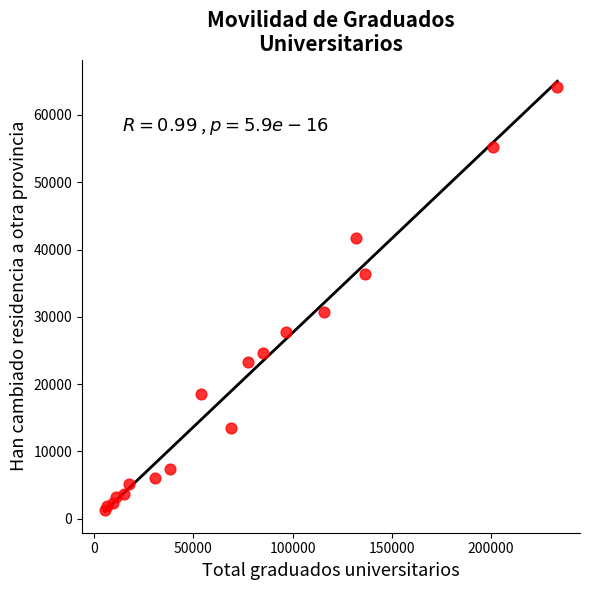

What Y value in the scatter plot is closest to 32711?

30703